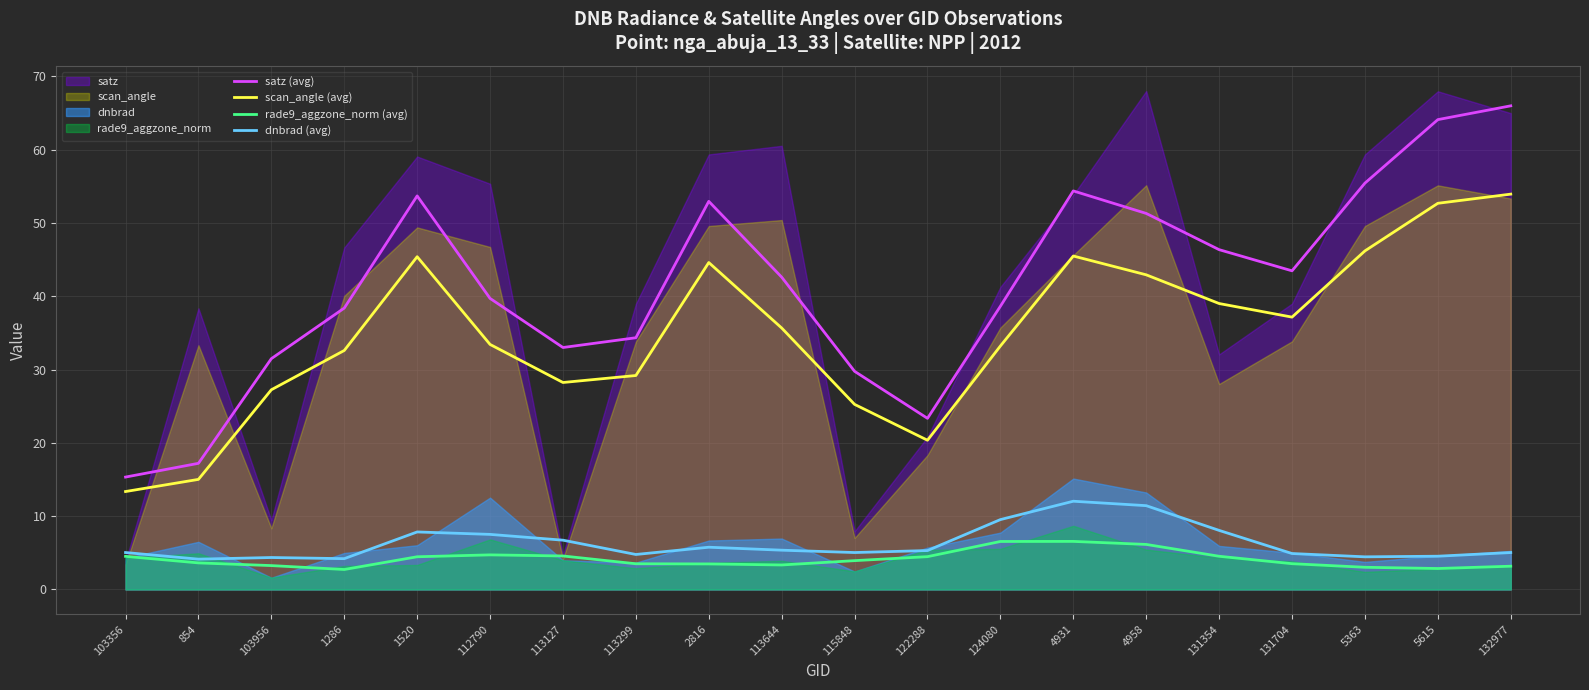

Which series changed the most between 1520 and 113299?

satz (avg)